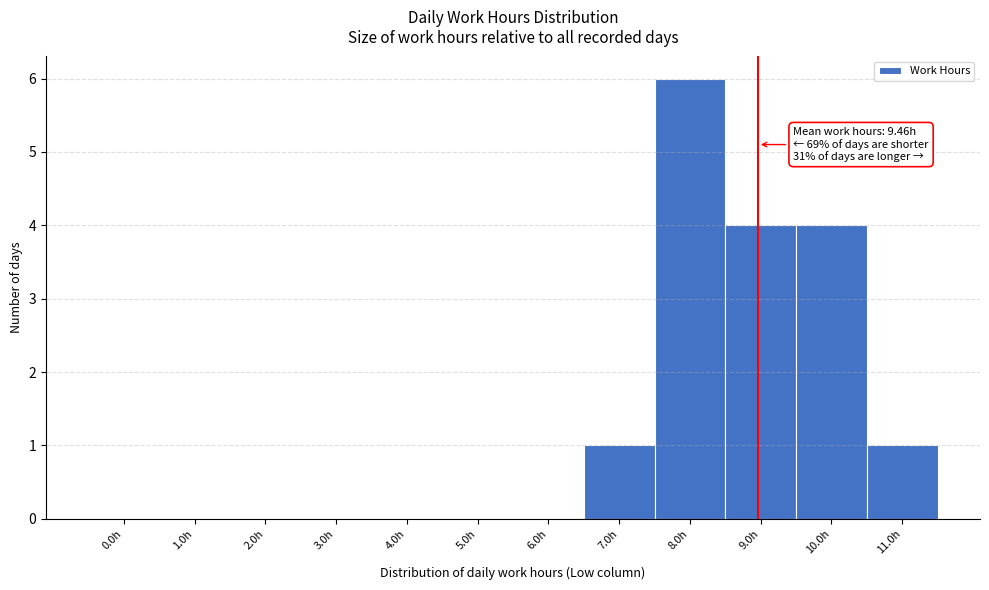

Reading right to left, transcribe all the data shown in this chart.

11.0h=1	10.0h=4	9.0h=4	8.0h=6	7.0h=1	6.0h=0	5.0h=0	4.0h=0	3.0h=0	2.0h=0	1.0h=0	0.0h=0